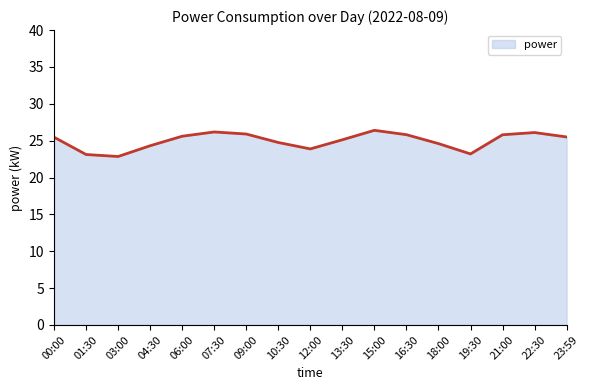

How many distinct data groups are displayed?

1